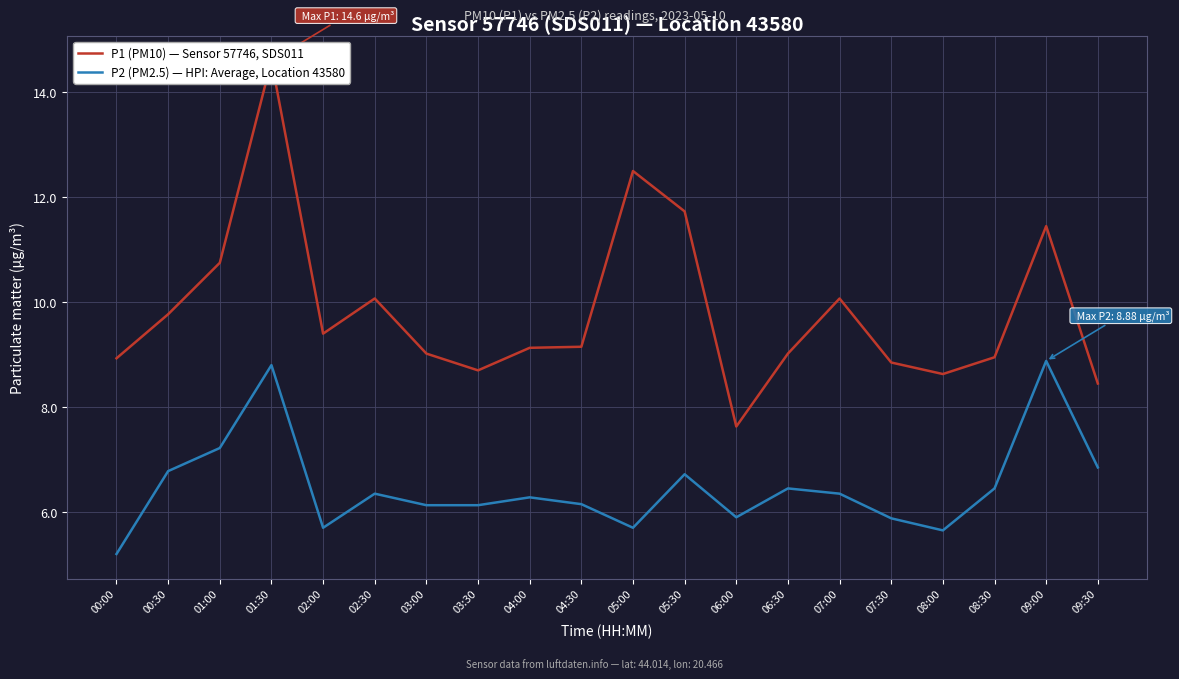

What is the greatest value displayed?

14.6